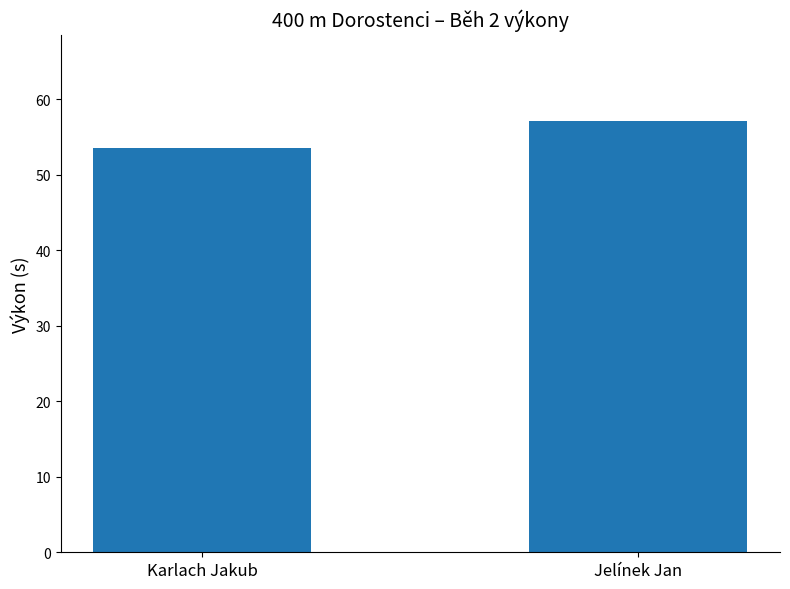

What is the minimum value shown in the chart?

53.5